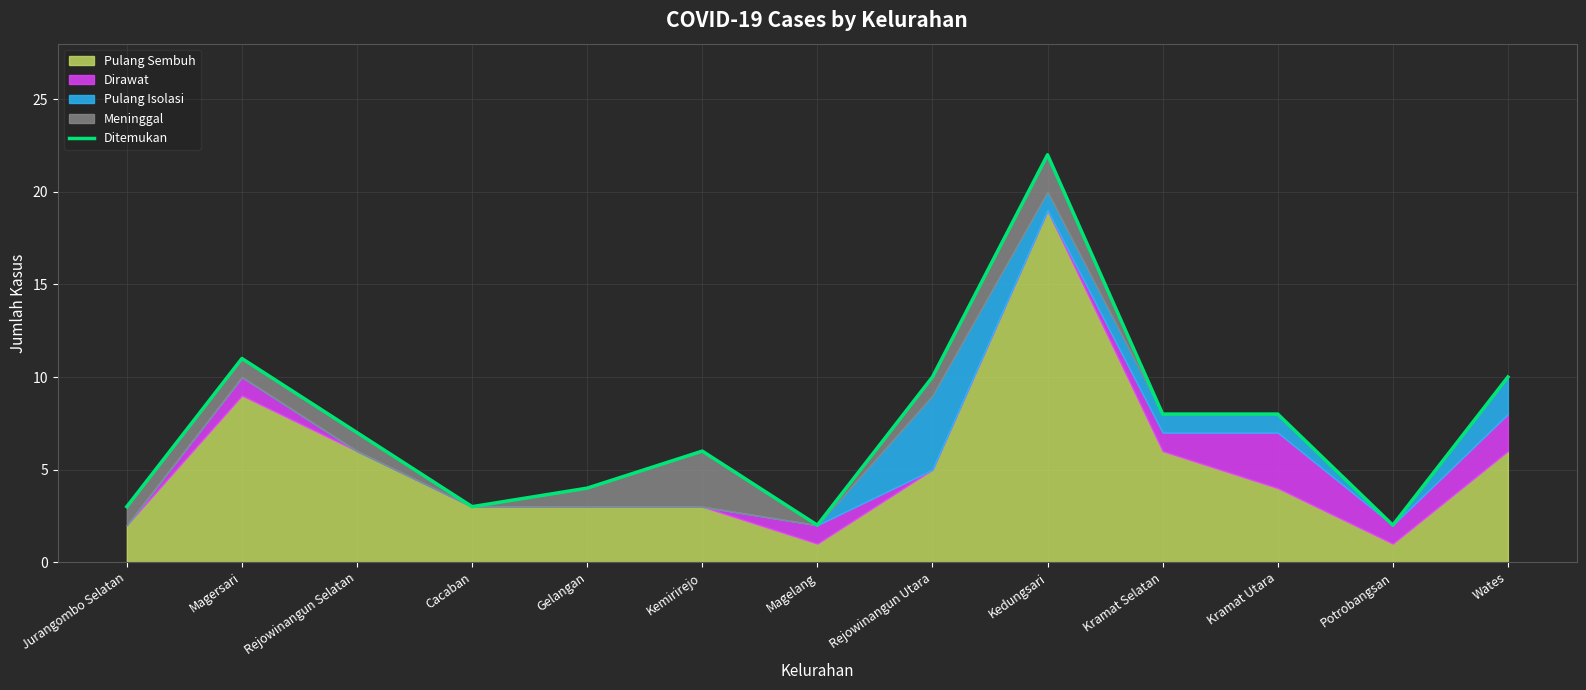

How many points are lower than both their immediate neighbors (excluding endpoints)?

3